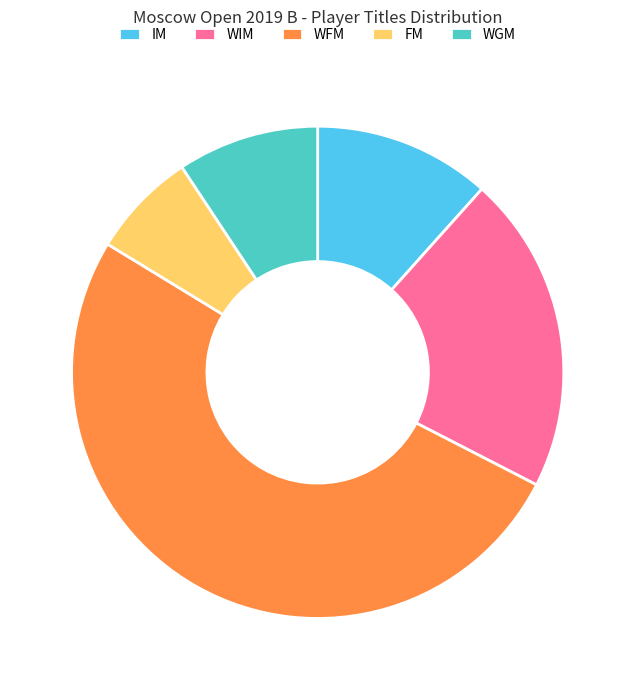

Which slice is the largest?

WFM